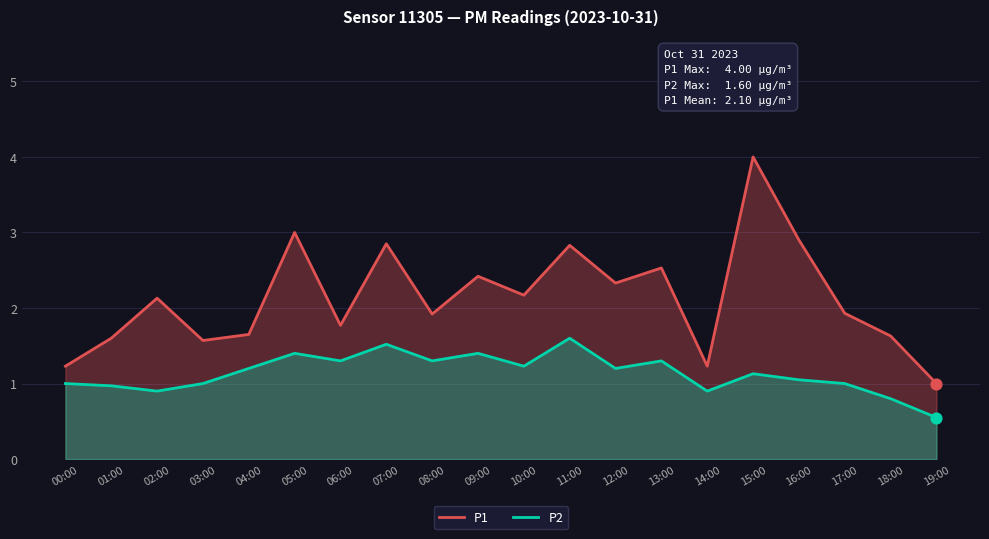

Which series contains the highest Y value?

P1